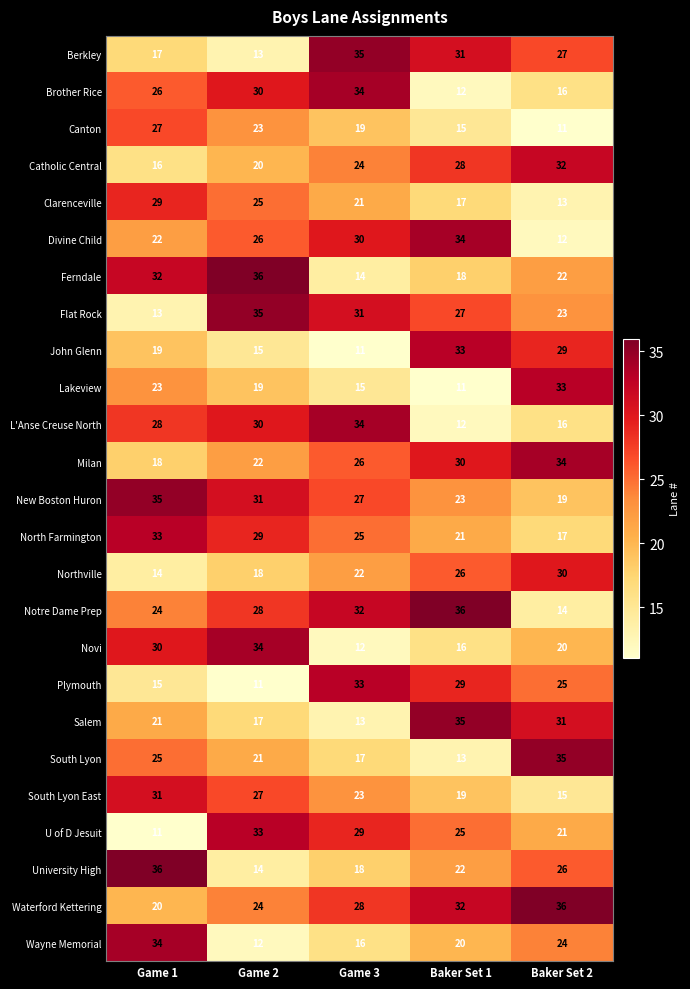

How many data points in Clarenceville are less than 21?

2